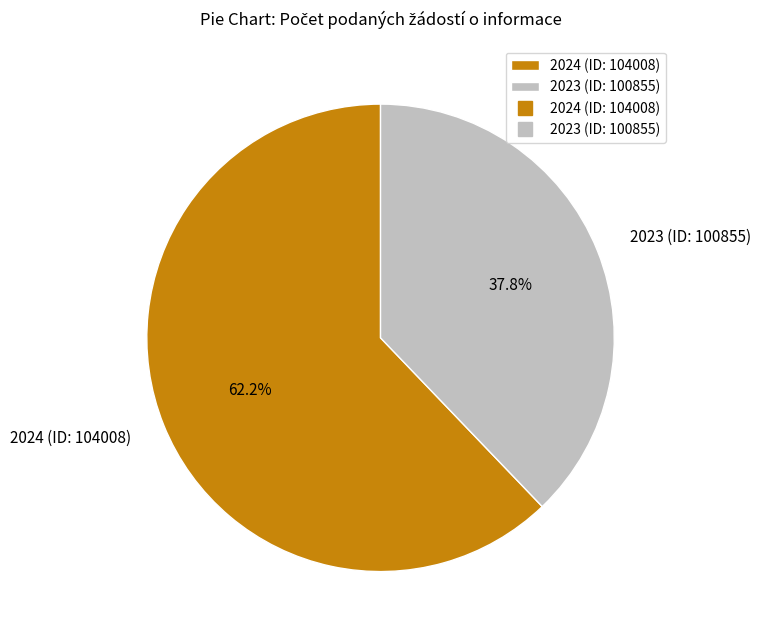

To the nearest percent, what percentage of the pie is 2024 (ID: 104008)?

62%